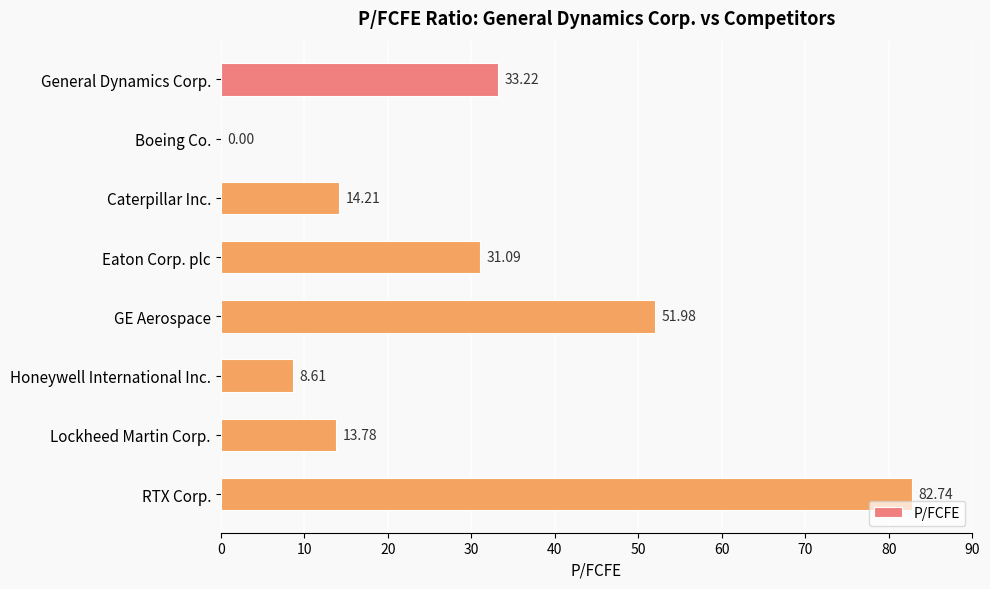

Are the bars horizontal?

Yes